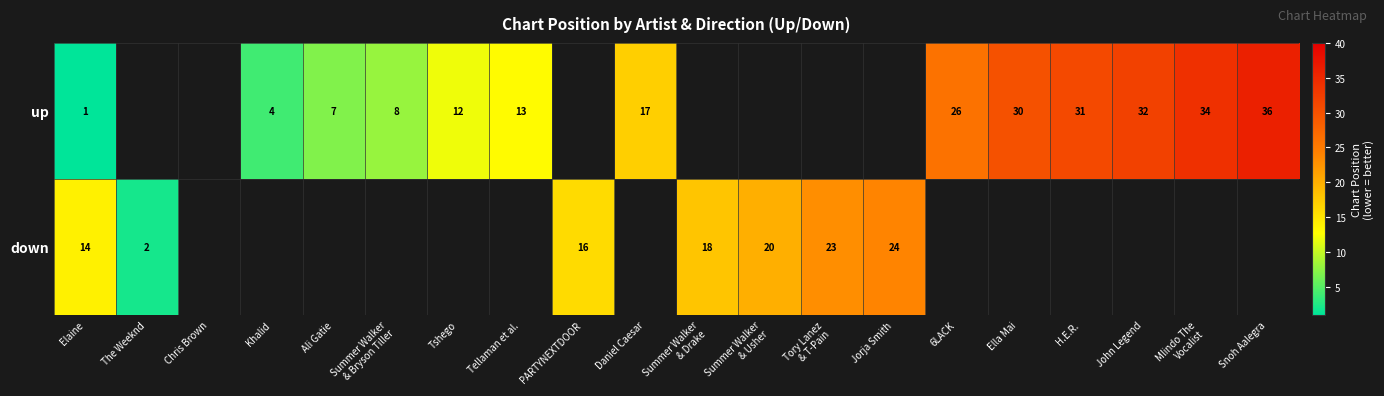

What is the sum of the up values at Ella Mai and Daniel Caesar?

47